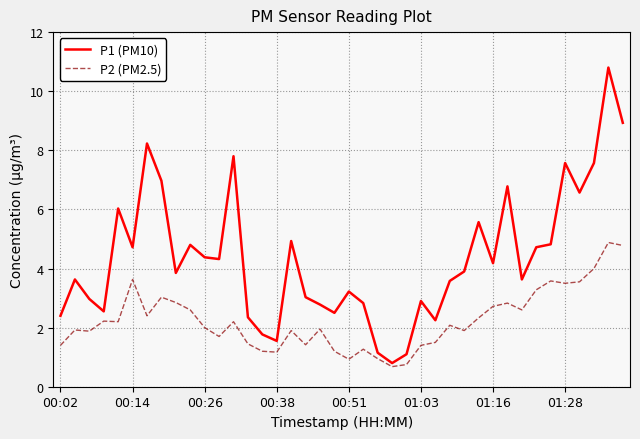

Does the chart display data point markers on the line(s)?

No